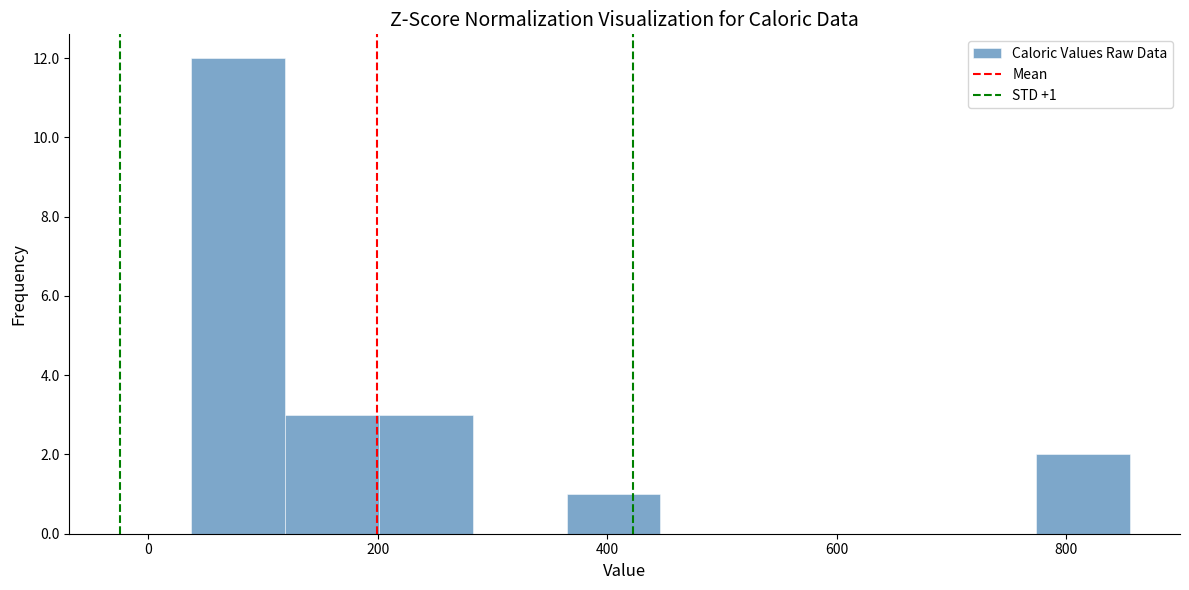

Over which range of the x-axis is the bar tallest?

40 to 120